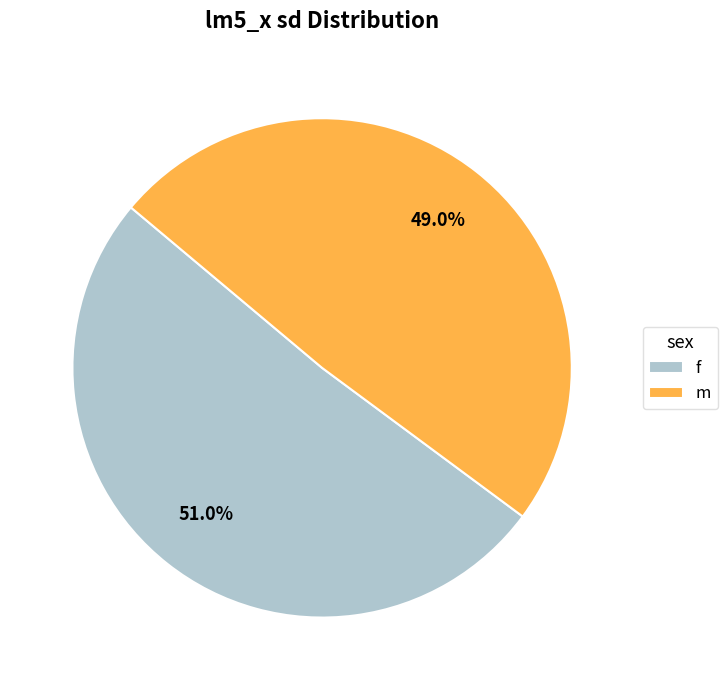

Is it true that f is 60% of the pie?

False